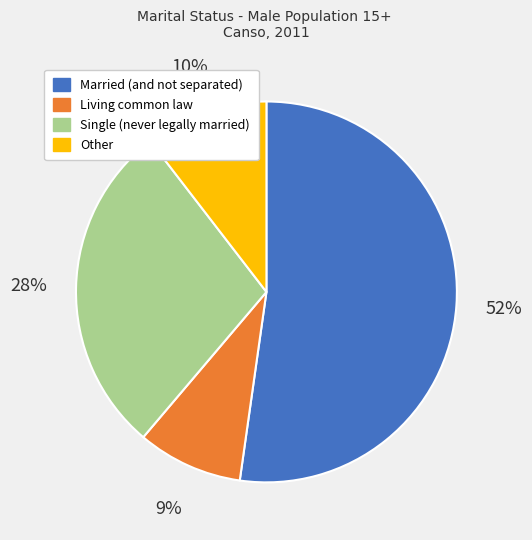

Is there any slice that represents more than half of the pie?

Yes